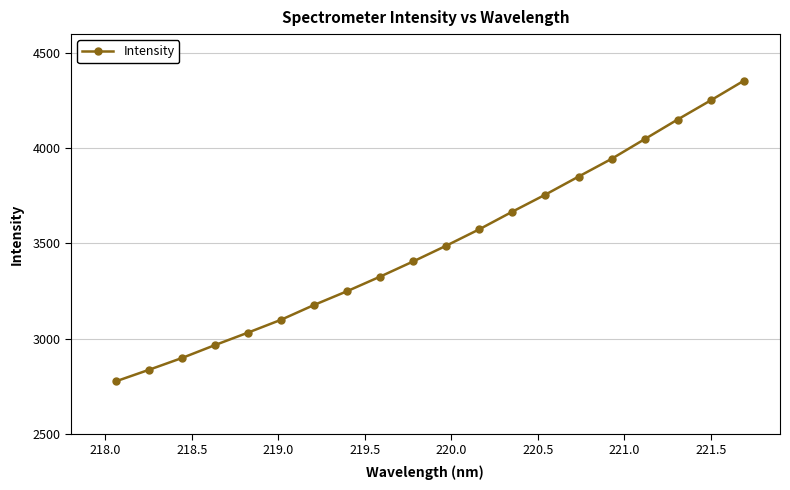

What is the difference between the maximum and minimum values?

1580.0